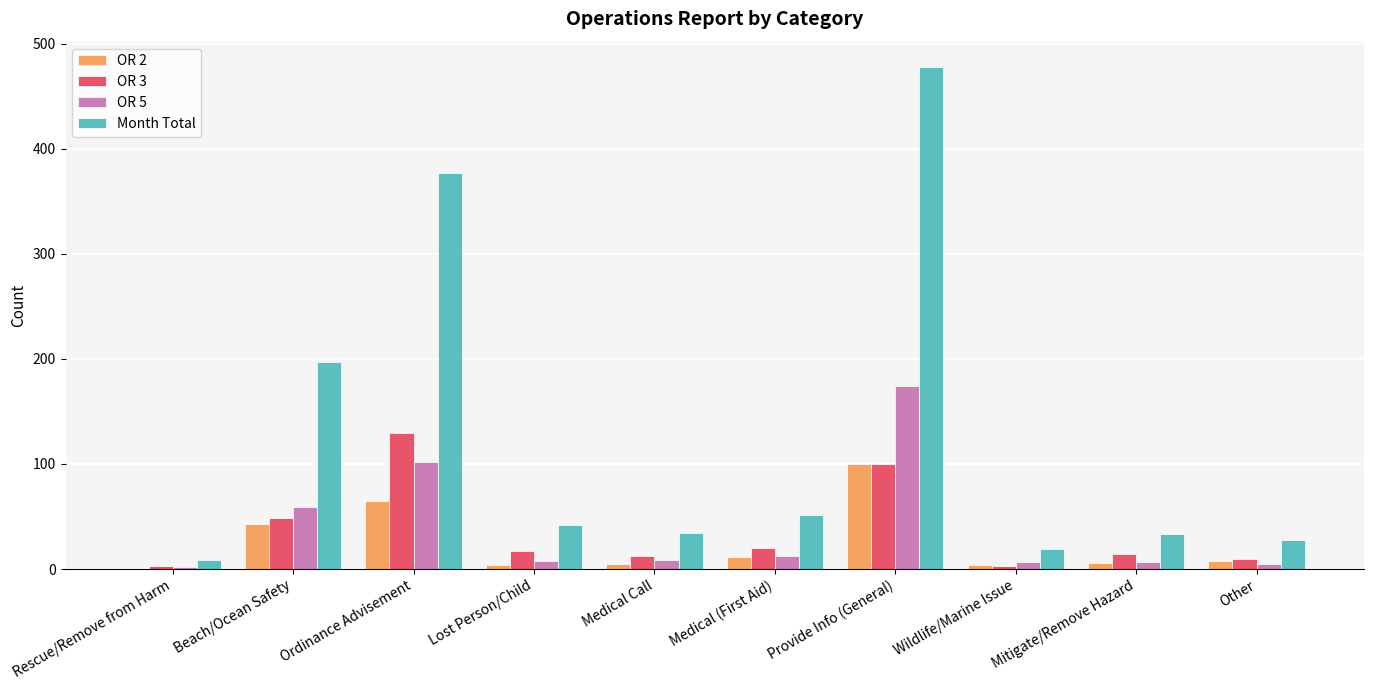

What is the total value across all series at Rescue/Remove from Harm?

14